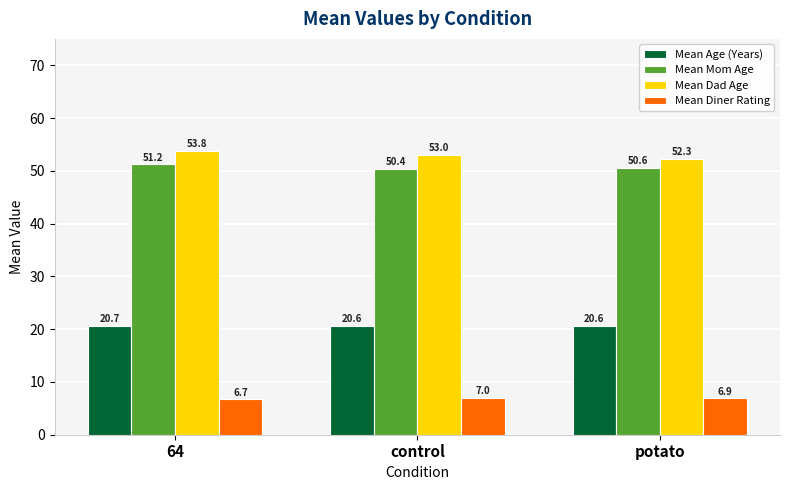

Is it true that Mean Dad Age equals 53.8 at 64?

True